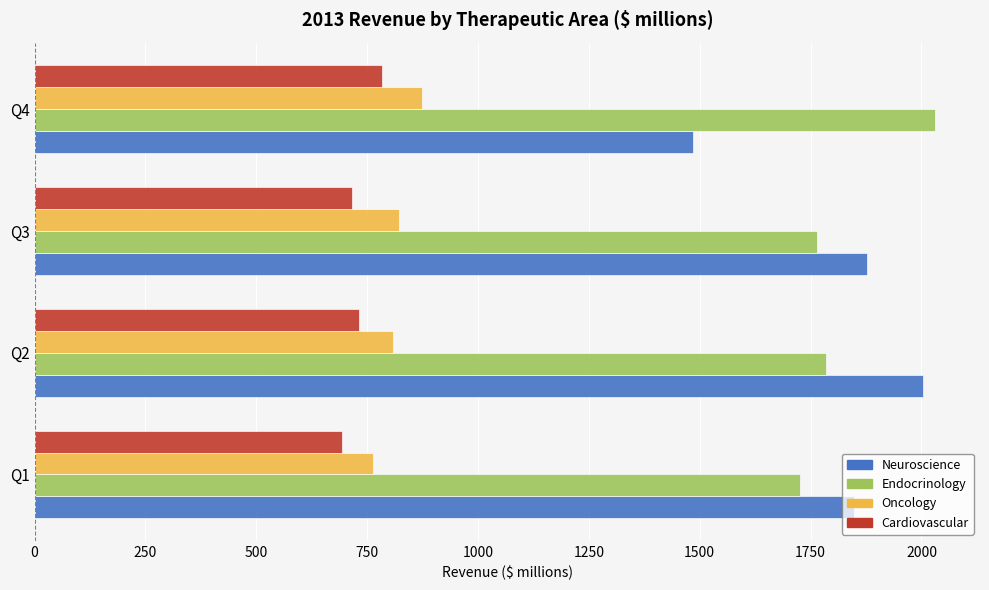

Is the value of Cardiovascular at Q4 greater than the value of Neuroscience at Q3?

No